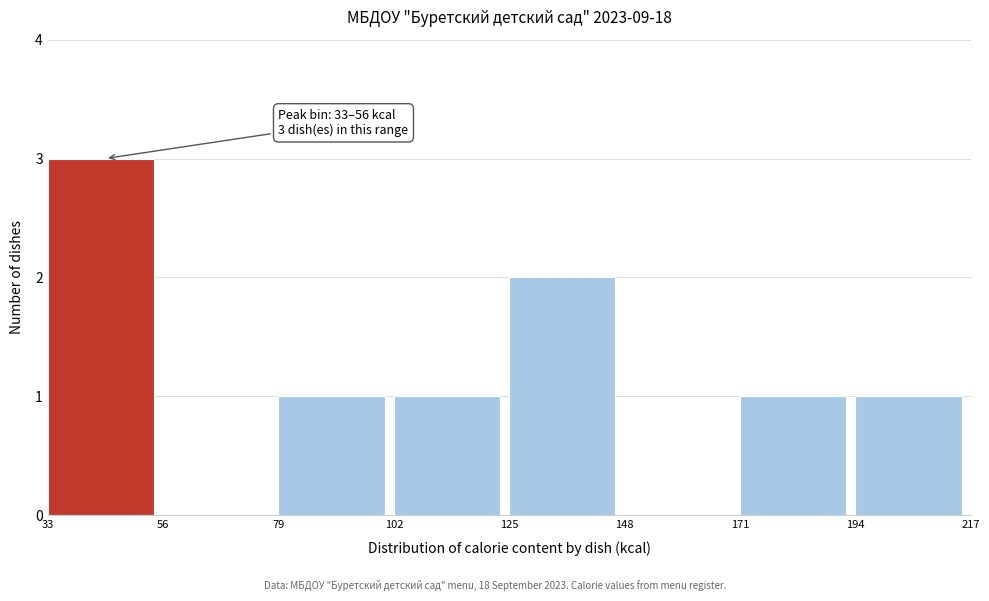

Over which range of the x-axis is the bar tallest?

33 to 56